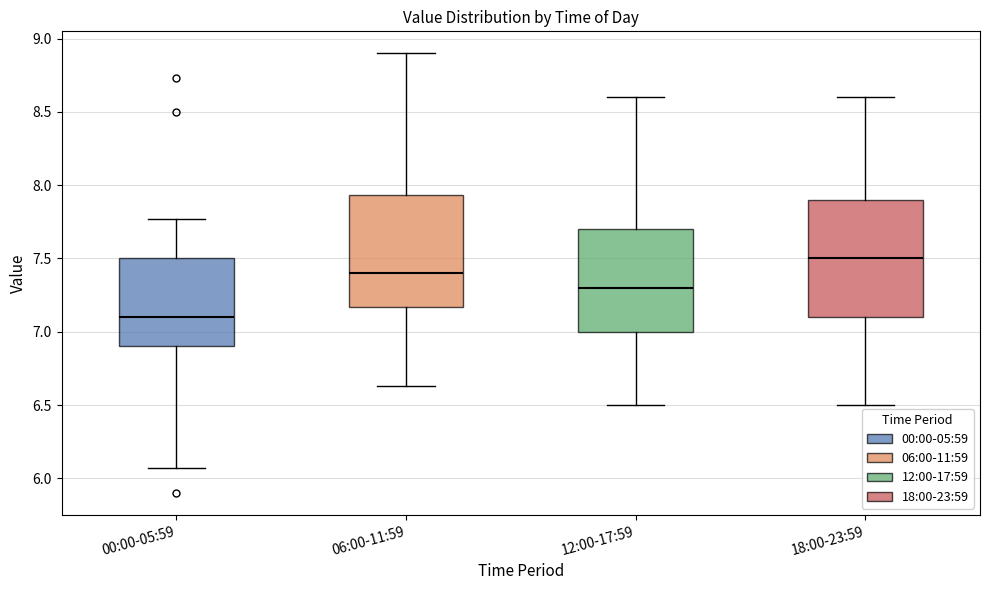

Where does the lower whisker of the box for 00:00-05:59 end on the y-axis? The values are not printed on the chart, so give them approximately, as read against the axis.

6.05